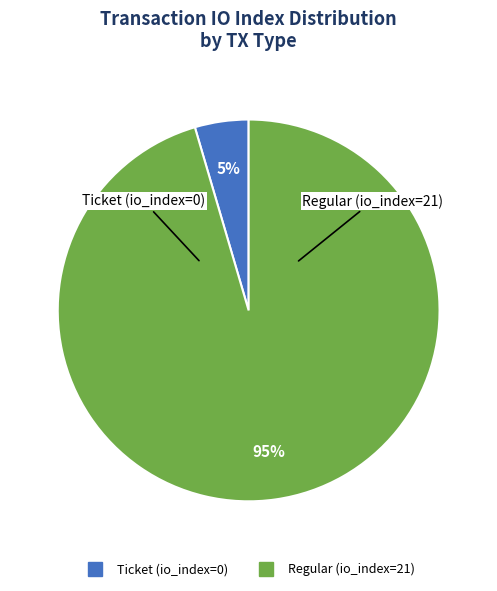

Which category has the smallest portion of the pie?

Ticket (io_index=0)